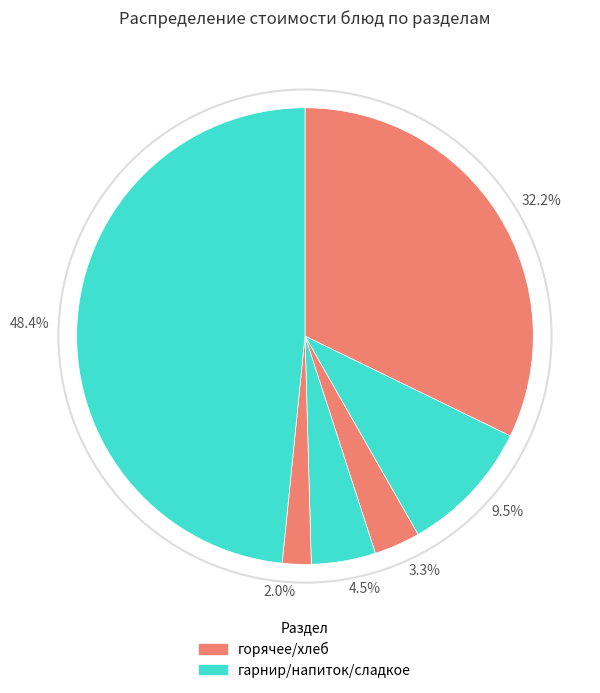

Is there a majority slice in this chart?

No